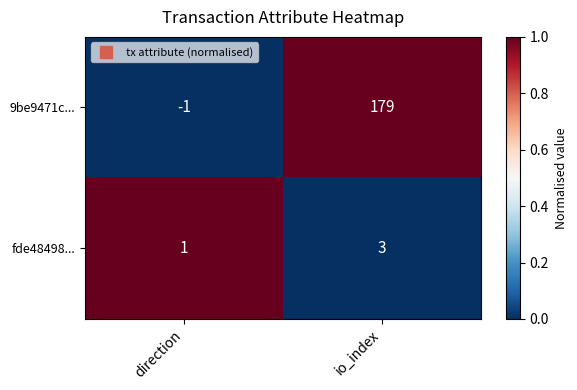

What is the difference between the maximum and minimum values in the 9be9471c... series?

180